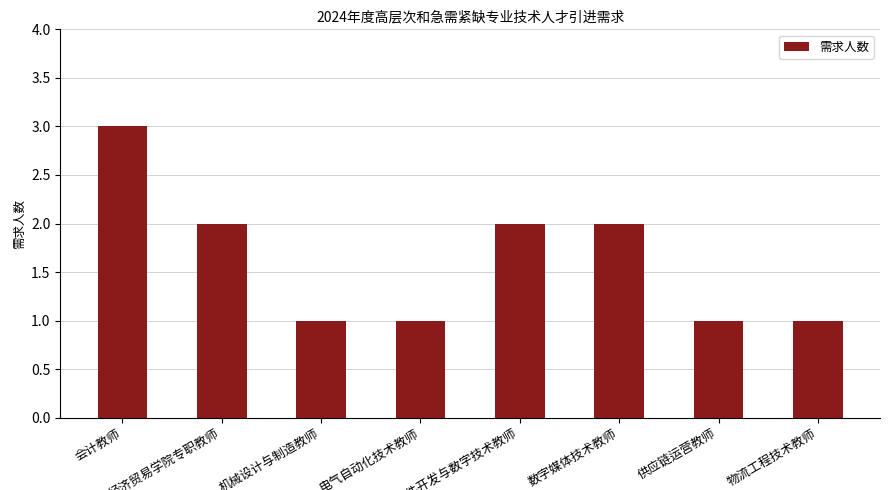

What is the smallest value displayed?

1